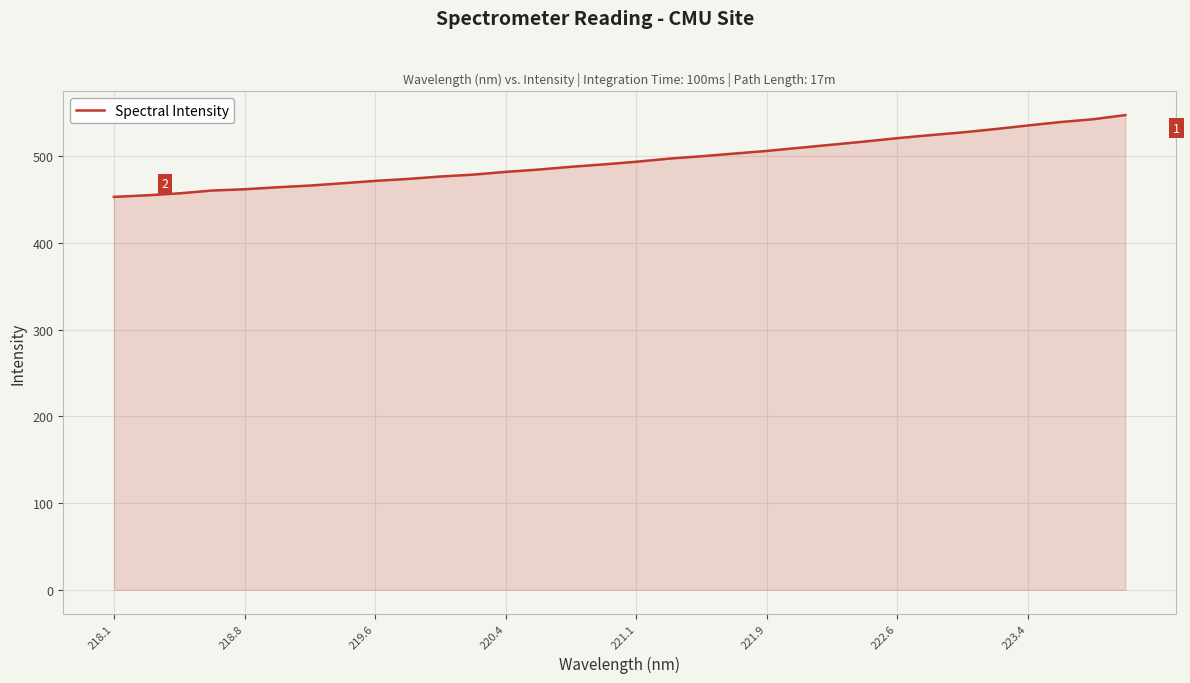

Does the chart display data point markers on the line(s)?

No